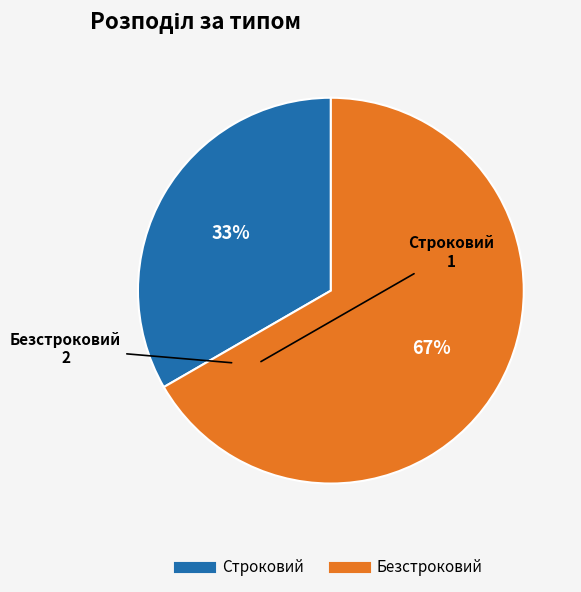

To the nearest percent, what is the average slice percentage?

50%